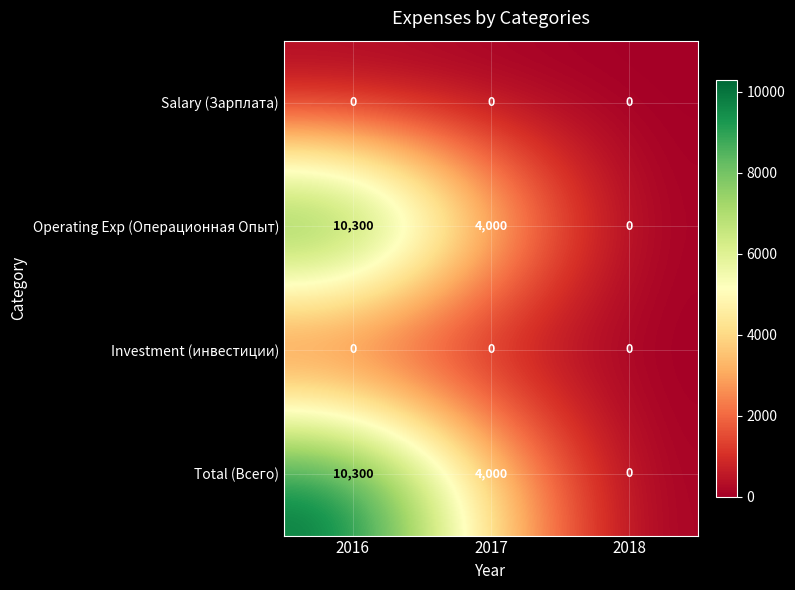

At how many categories does at least one series exceed 7208?

1